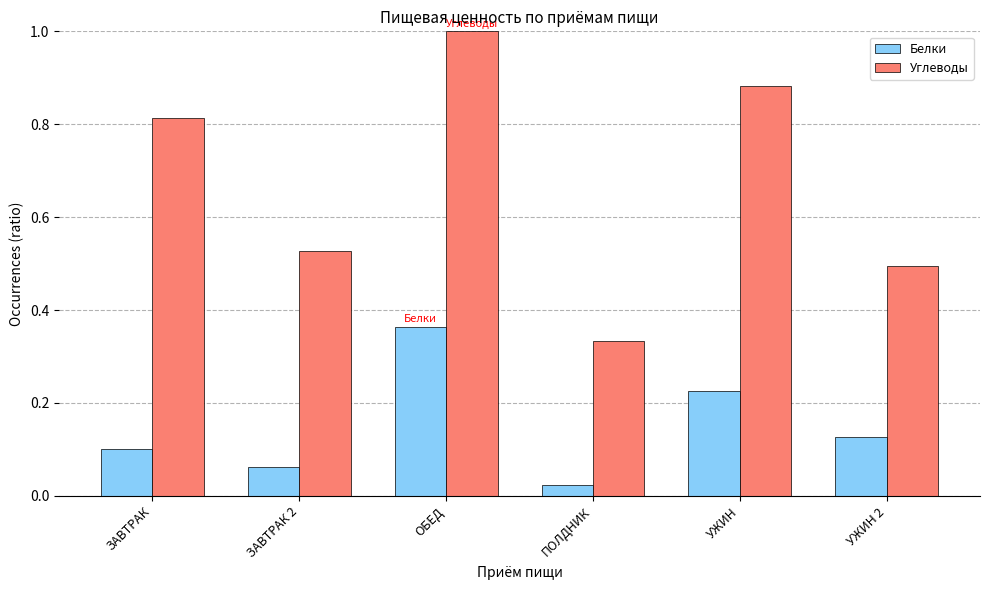

What is the sum of the Углеводы values at ЗАВТРАК and ОБЕД?

1.8